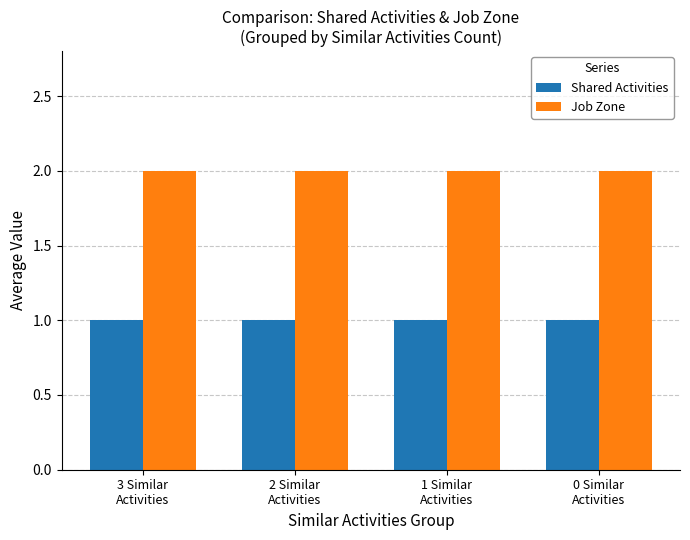

Which series has the largest total across all categories?

Job Zone